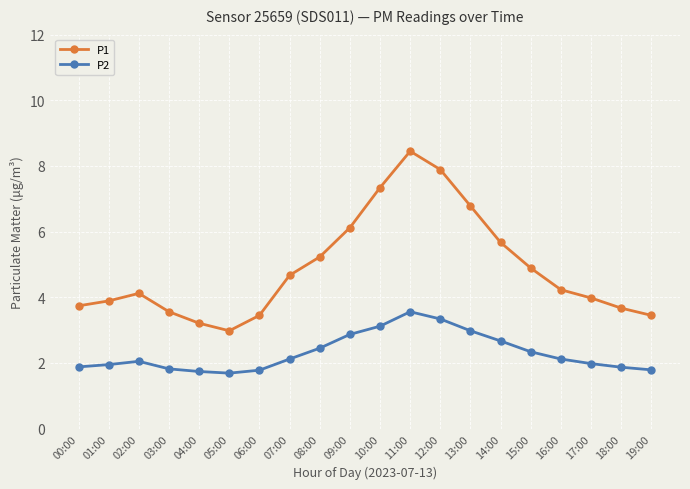

Rank the series at 05:00 from lowest to highest value.

P2, P1